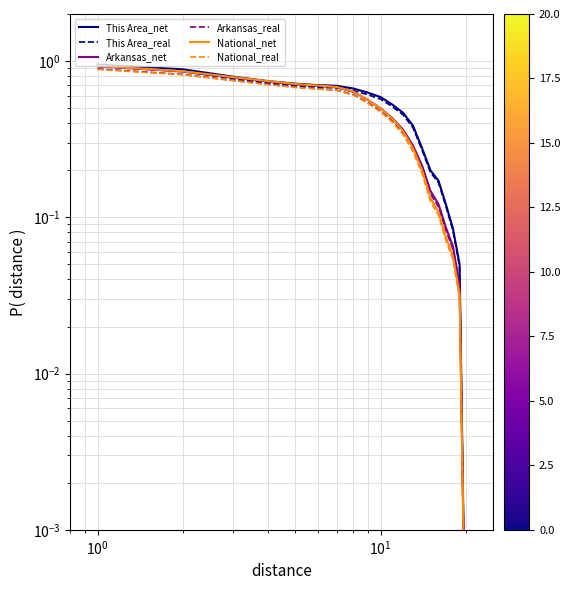

Reading left to right, what are all the values shown in this chart?

This Area_net: 0.9	0.9	0.8	0.7	0.7	0.7	0.7	0.7	0.6	0.6	0.5	0.5	0.4	0.3	0.2	0.2	0.1	0.1	0.1	0.0
This Area_real: 0.9	0.9	0.8	0.7	0.7	0.7	0.7	0.6	0.6	0.6	0.5	0.5	0.4	0.3	0.2	0.2	0.1	0.1	0.0	0.0
Arkansas_net: 0.9	0.9	0.8	0.7	0.7	0.7	0.7	0.6	0.6	0.5	0.4	0.4	0.3	0.2	0.1	0.1	0.1	0.1	0.0	0.0
Arkansas_real: 0.9	0.8	0.8	0.7	0.7	0.7	0.7	0.6	0.5	0.5	0.4	0.3	0.3	0.2	0.1	0.1	0.1	0.1	0.0	0.0
National_net: 0.9	0.9	0.8	0.7	0.7	0.7	0.7	0.6	0.6	0.5	0.4	0.4	0.3	0.2	0.1	0.1	0.1	0.1	0.0	0.0
National_real: 0.9	0.8	0.7	0.7	0.7	0.7	0.6	0.6	0.5	0.5	0.4	0.3	0.3	0.2	0.1	0.1	0.1	0.1	0.0	0.0